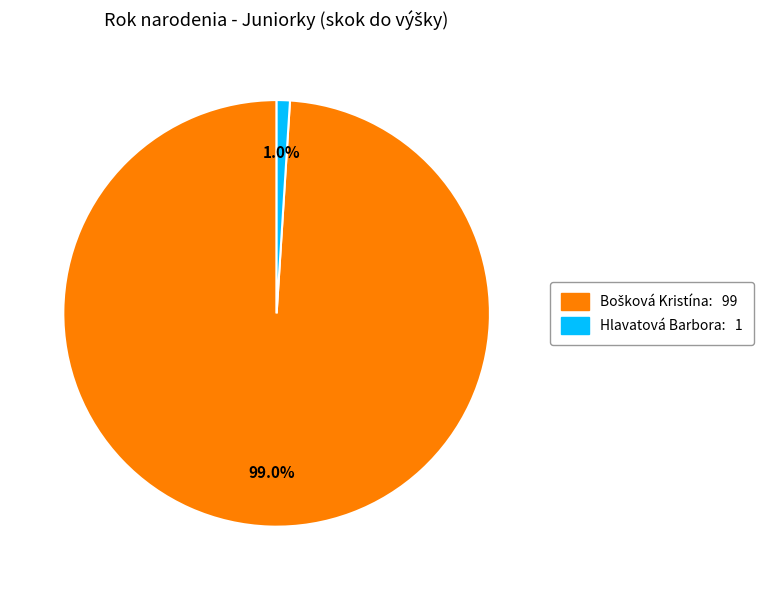

What is the smallest slice in the pie chart?

Hlavatová Barbora